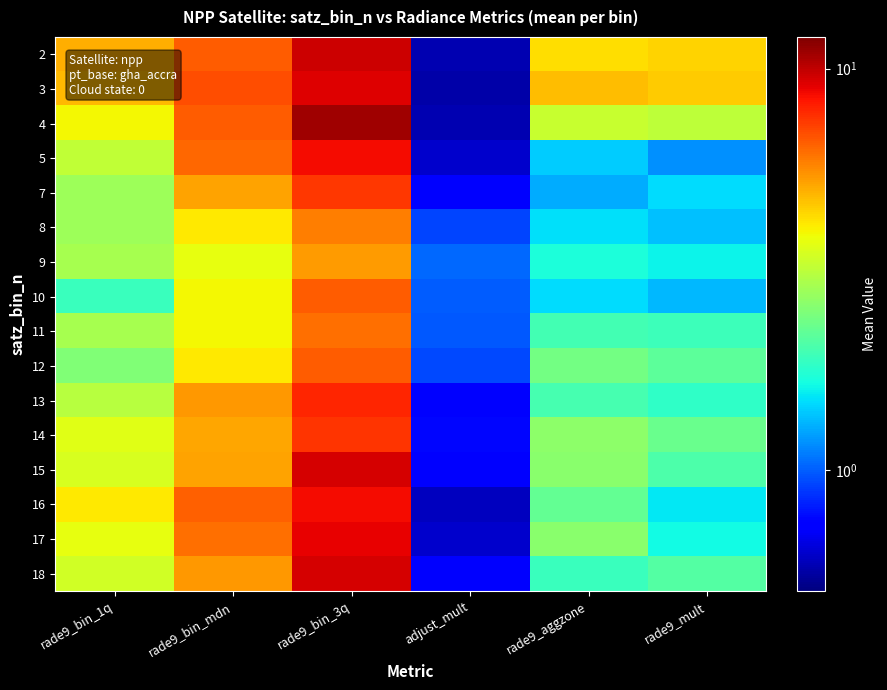

What is the total value across all series at rade9_bin_mdn?

85.1